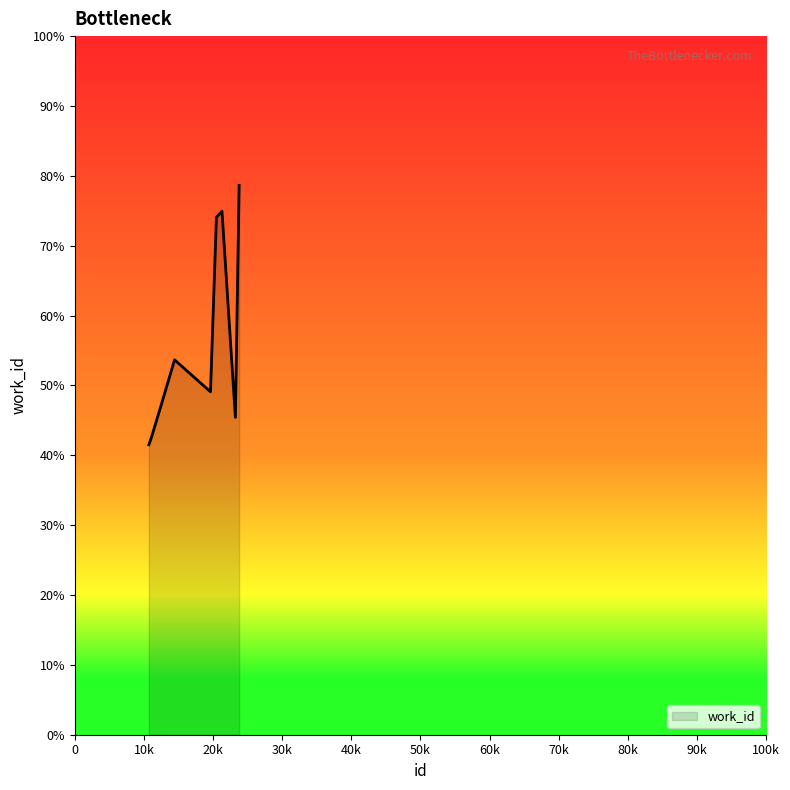

Is this an area chart (filled region under the line)?

Yes